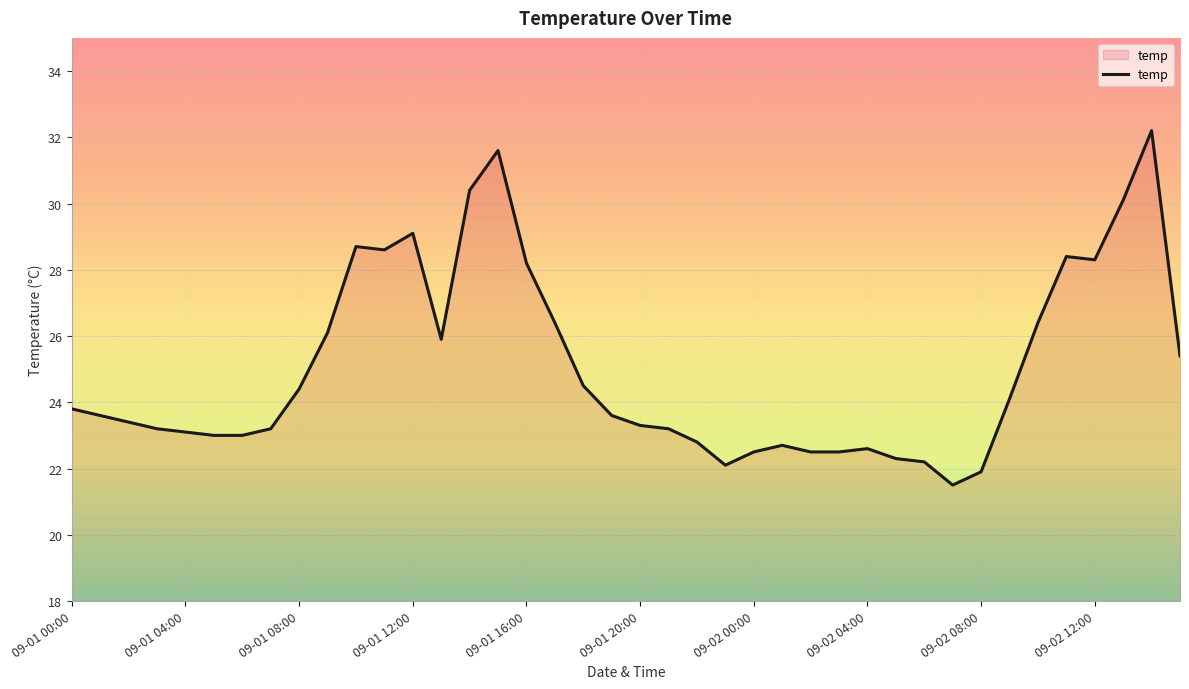

What is the difference between the maximum and minimum values?

10.7